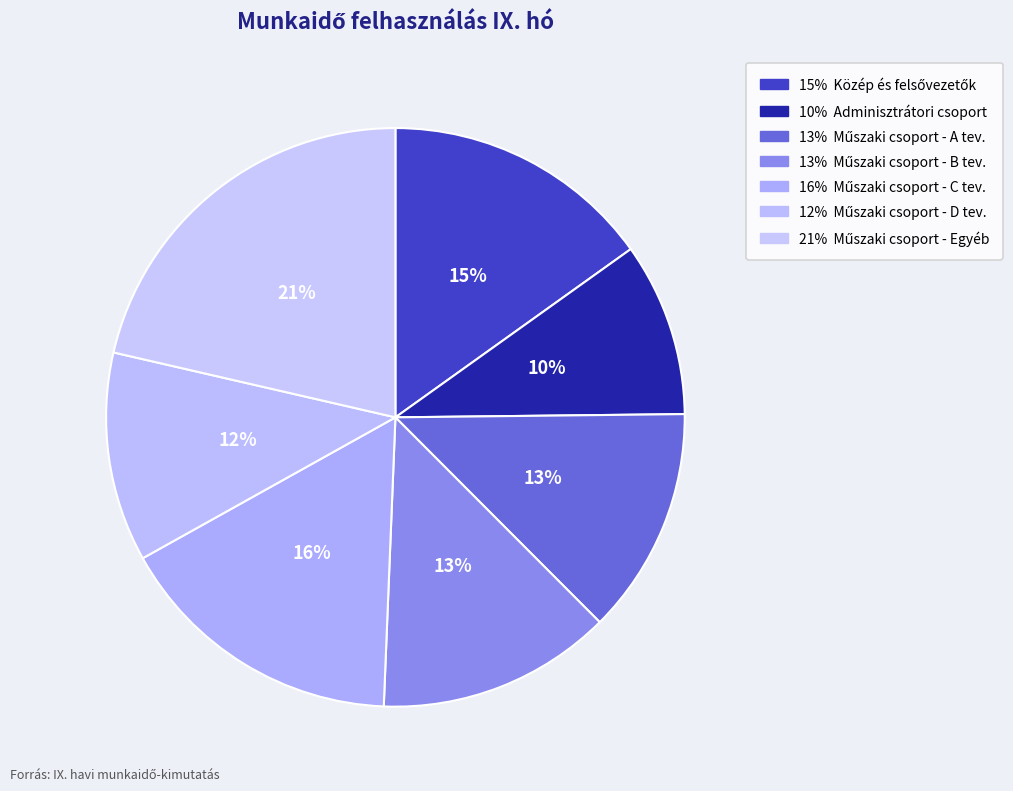

How many segments does this pie chart have?

7